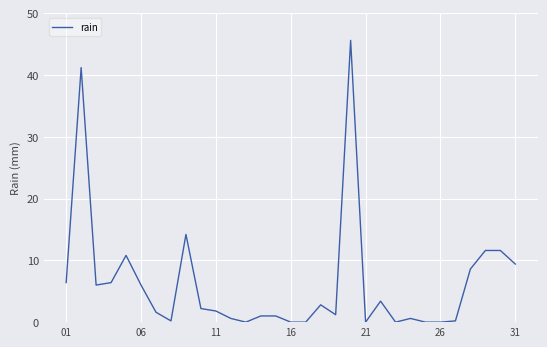

How many lines are shown in the chart?

1